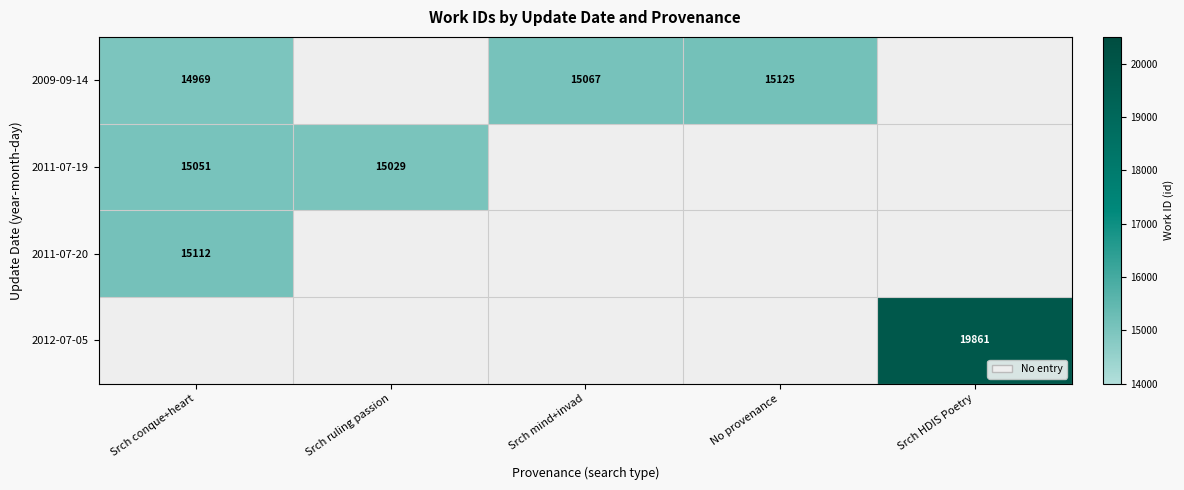

Which category has the lowest value across all series?

Srch conque+heart